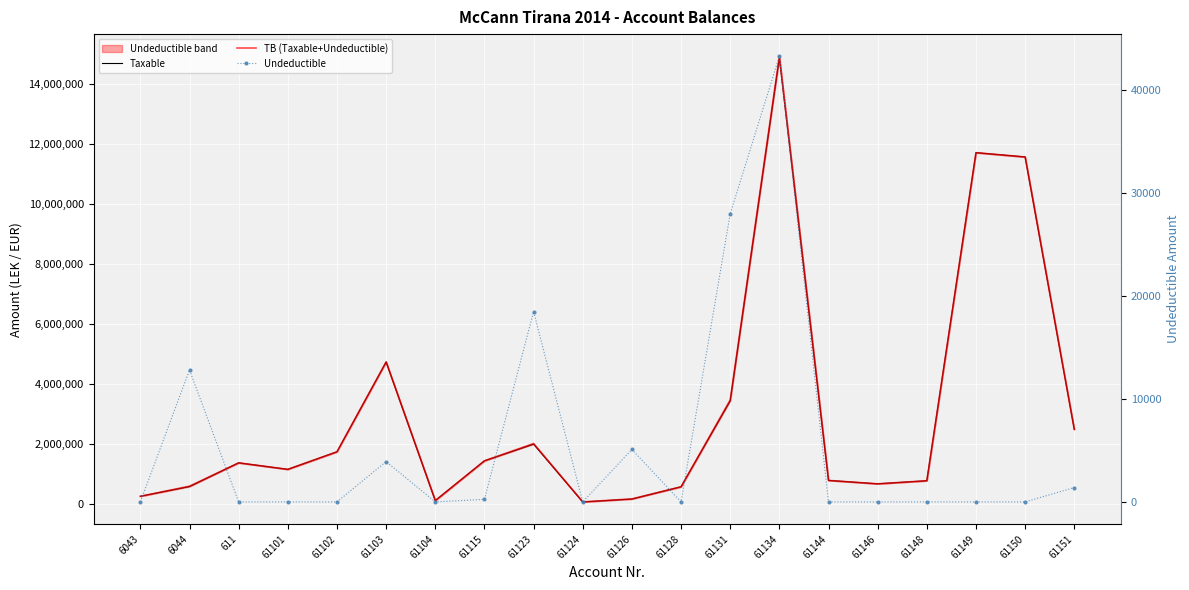

Count the number of data series in this chart.

3